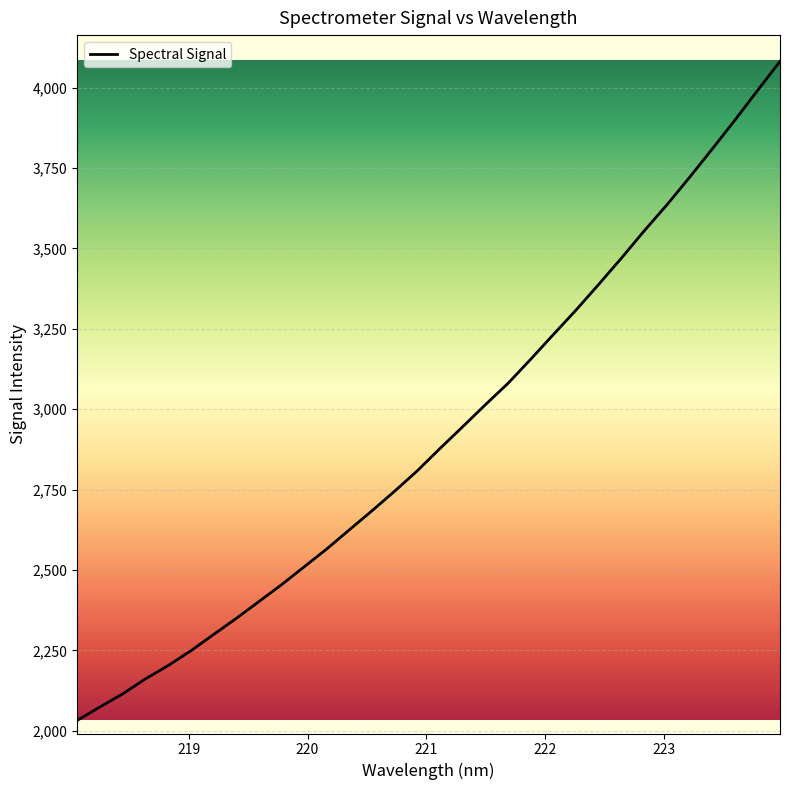

How many values are below 2878?

16